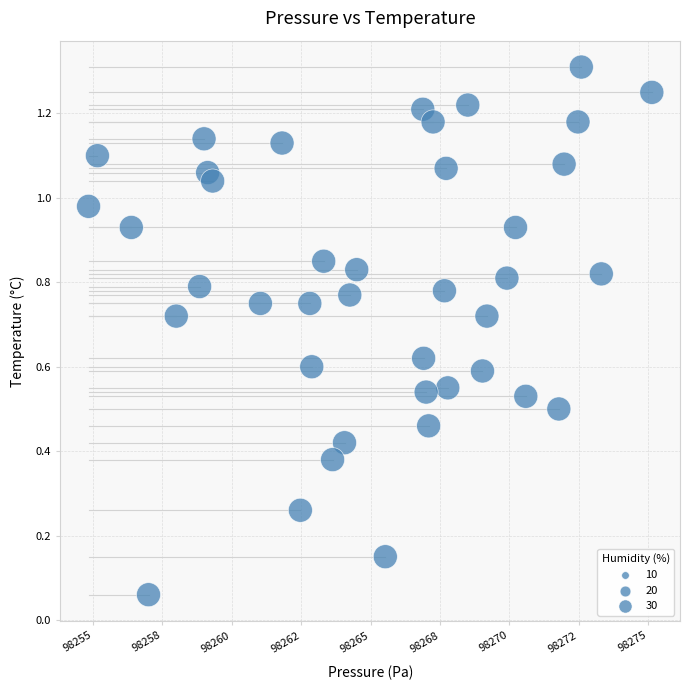

What is the range of X values (max minus min)?

20.3